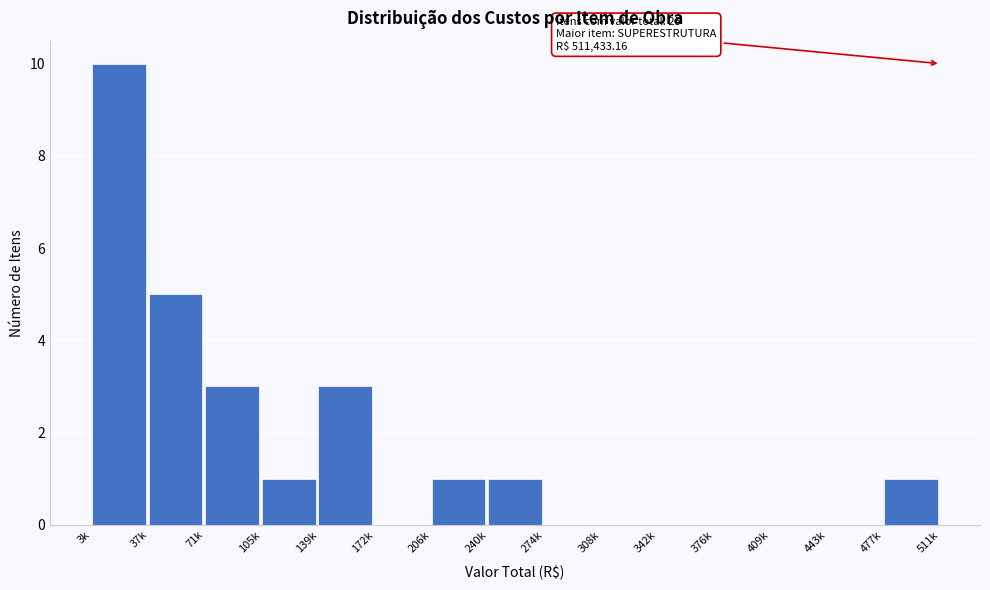

Reading left to right, what are all the values shown in this chart?

3k=10	37k=5	71k=3	105k=1	139k=3	172k=0	206k=1	240k=1	274k=0	308k=0	342k=0	376k=0	409k=0	443k=0	477k=1